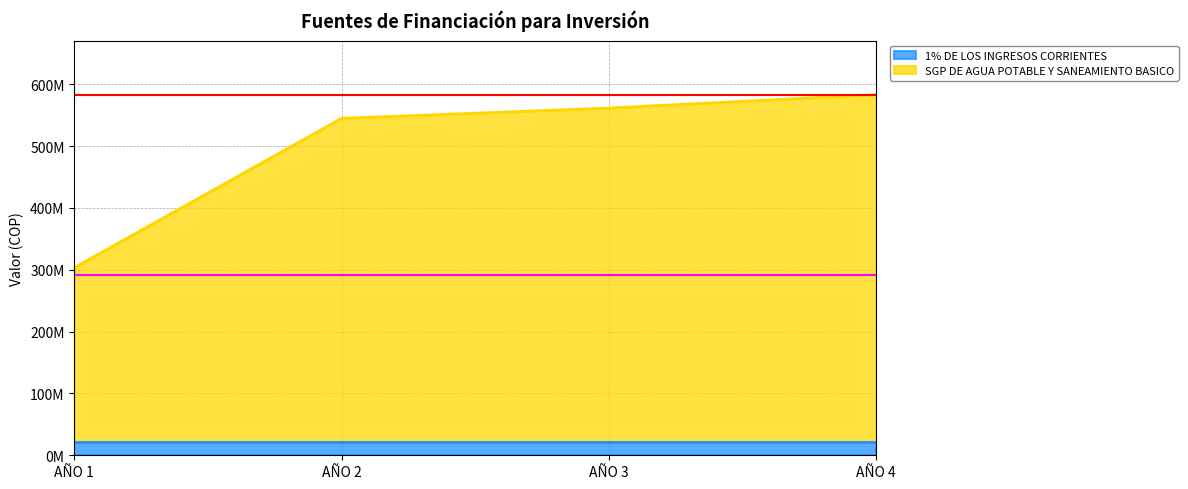

How many data points are less than 561394969?

2